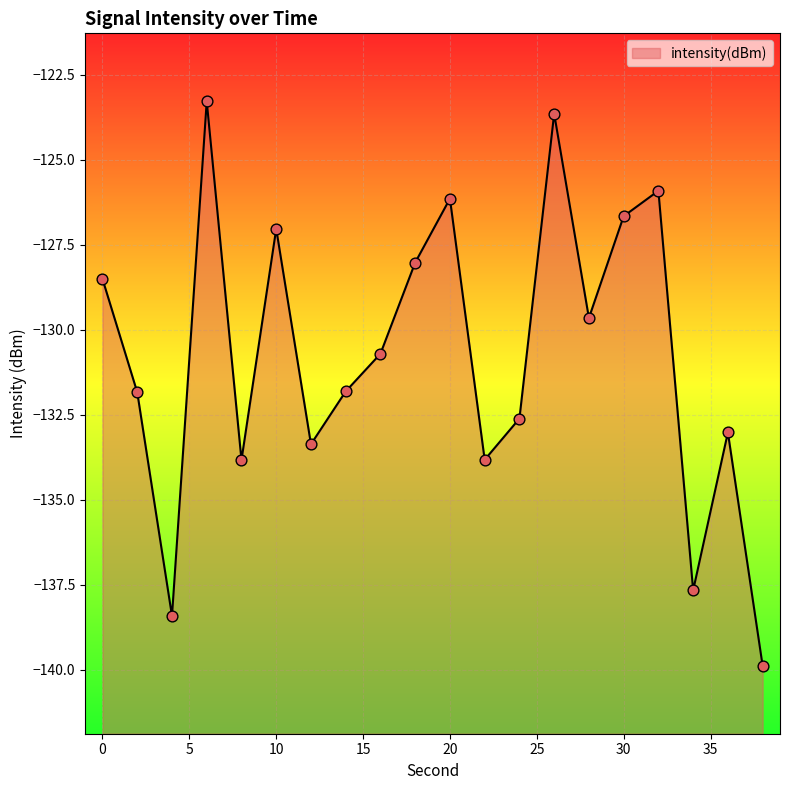

What is the change in value from 34 to 36?

+4.6